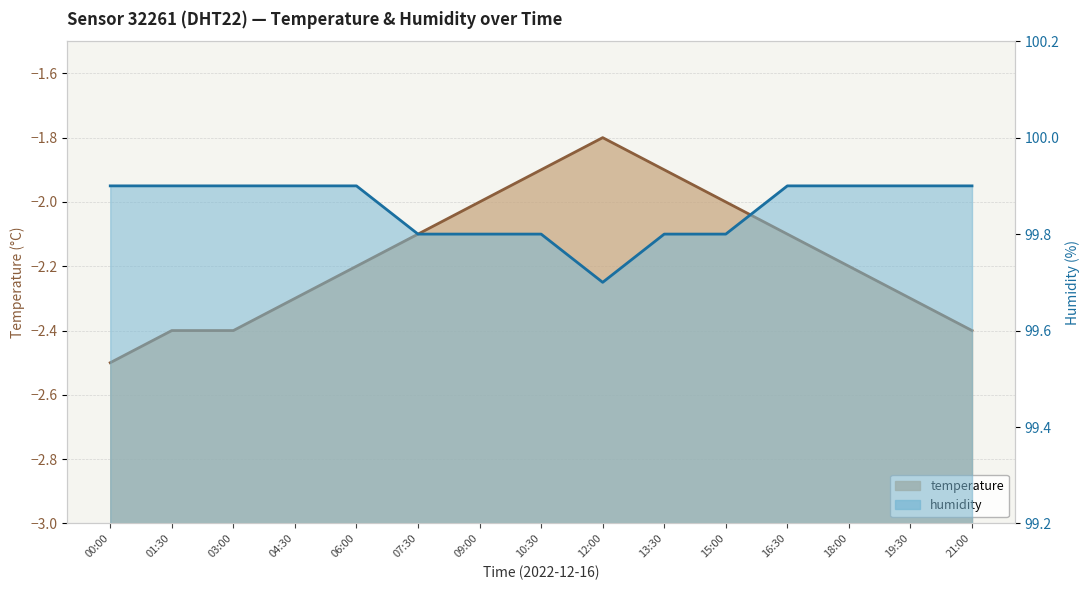

At how many categories does at least one series exceed 33?

15